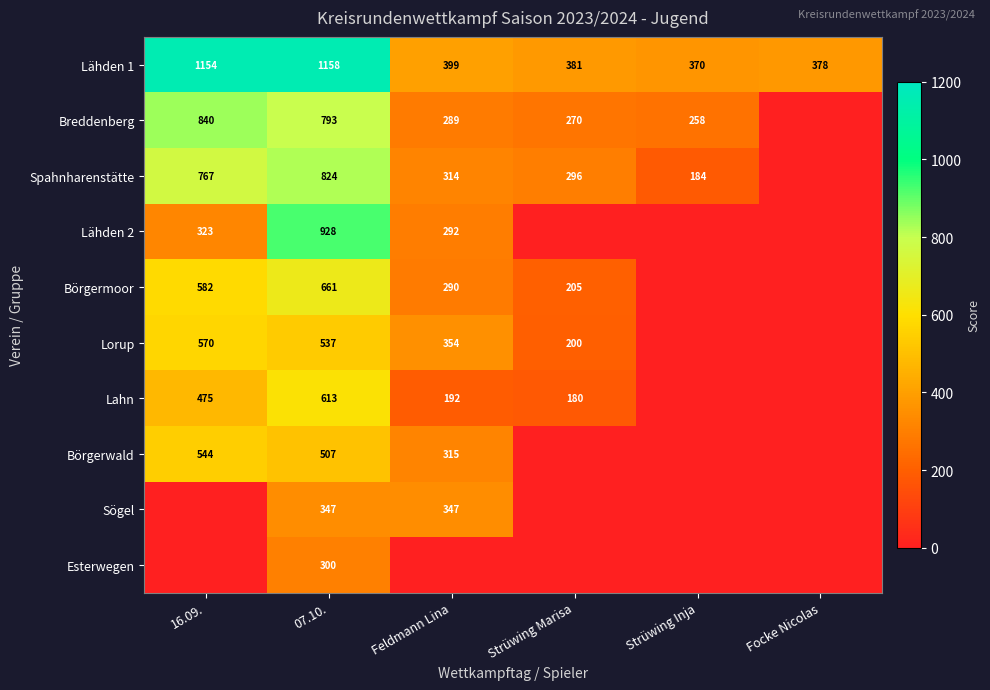

True or false: Lorup has a value of 177 at Feldmann Lina.

False